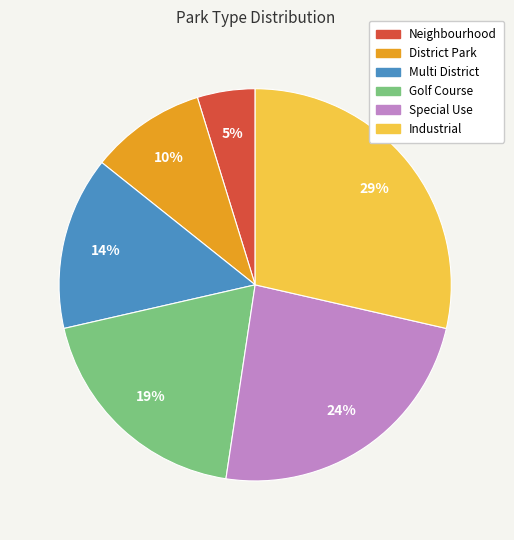

To the nearest percent, what portion does Multi District represent?

14%